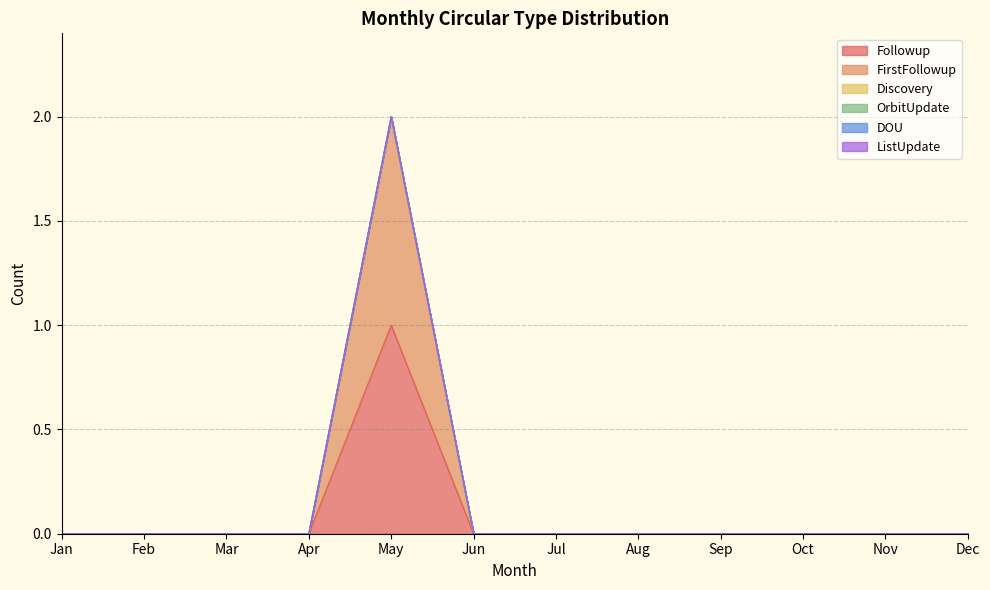

True or false: DOU and ListUpdate intersect in this chart.

False